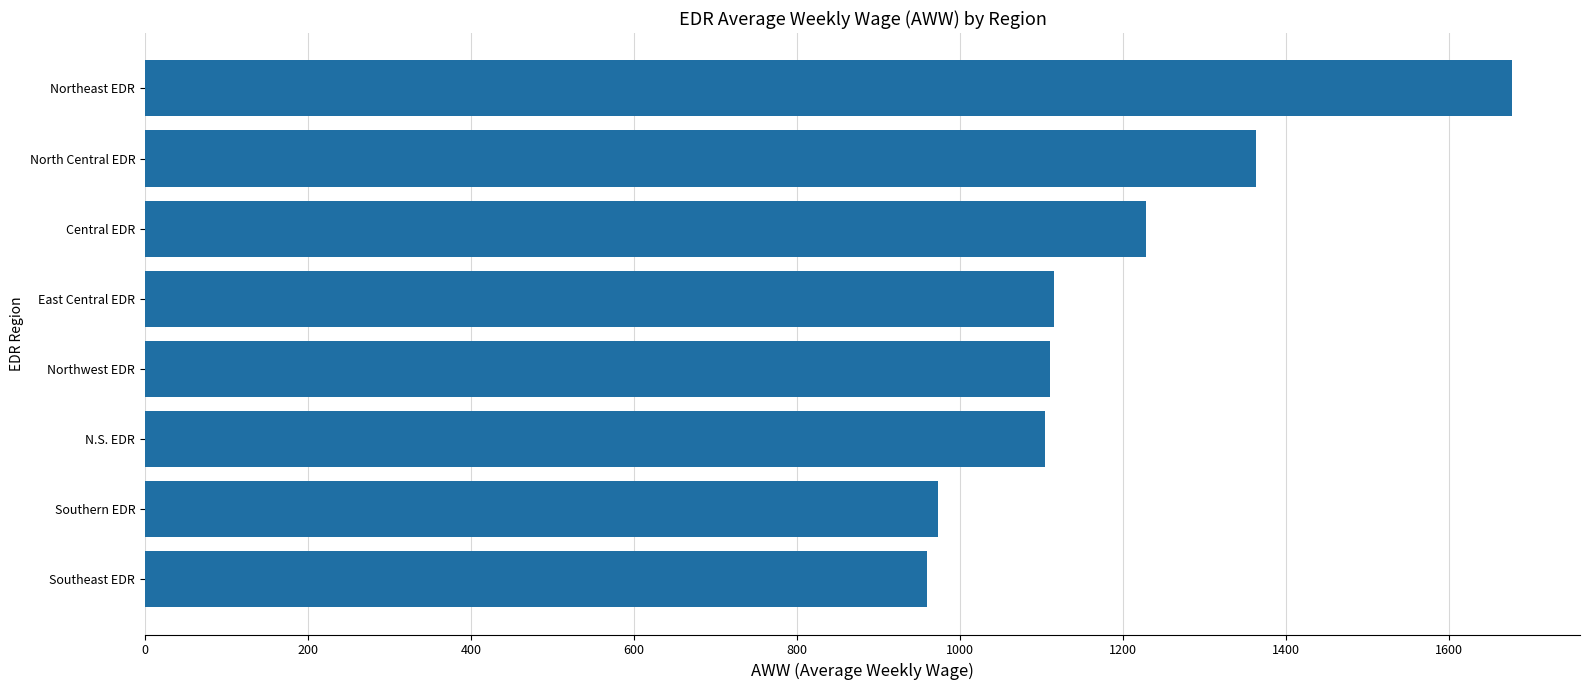

What is the greatest value displayed?

1677.1